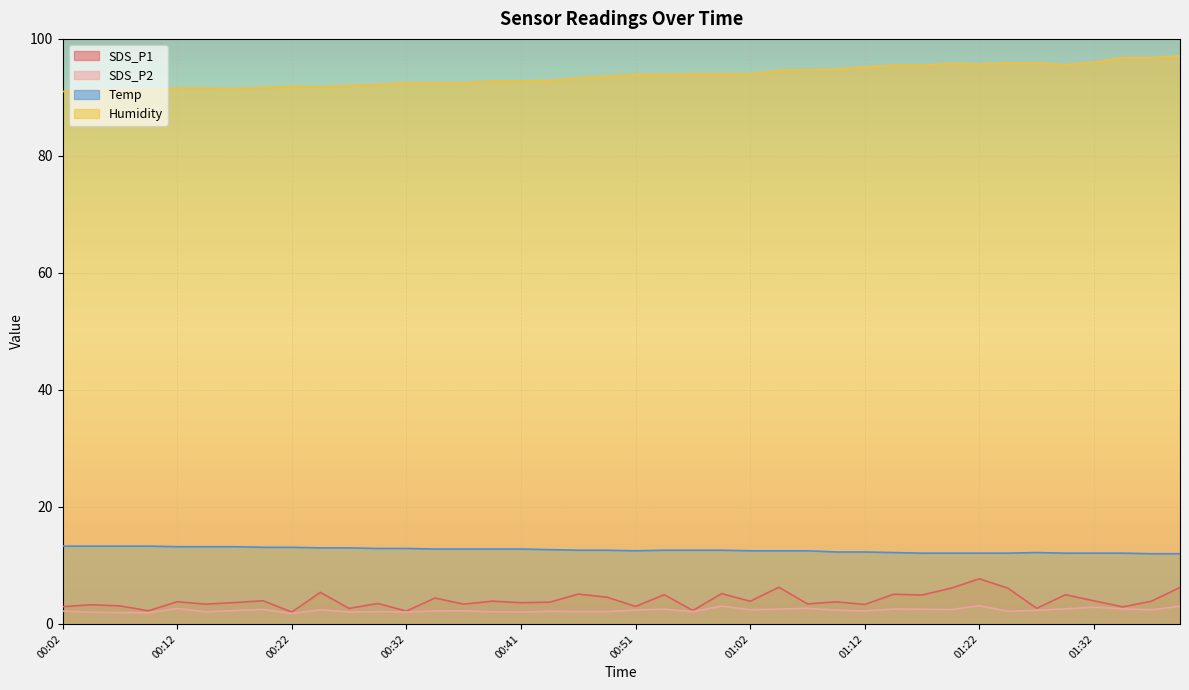

Is it true that Humidity equals 93.6 at 00:49?

True